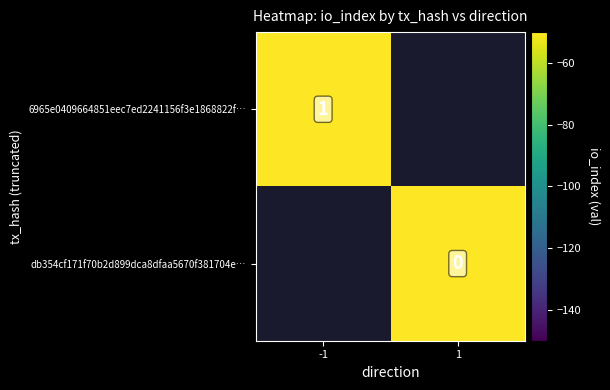

The value of 6965e0409664851eec7ed2241156f3e1868822f… at -1 is 1.8. True or false?

False